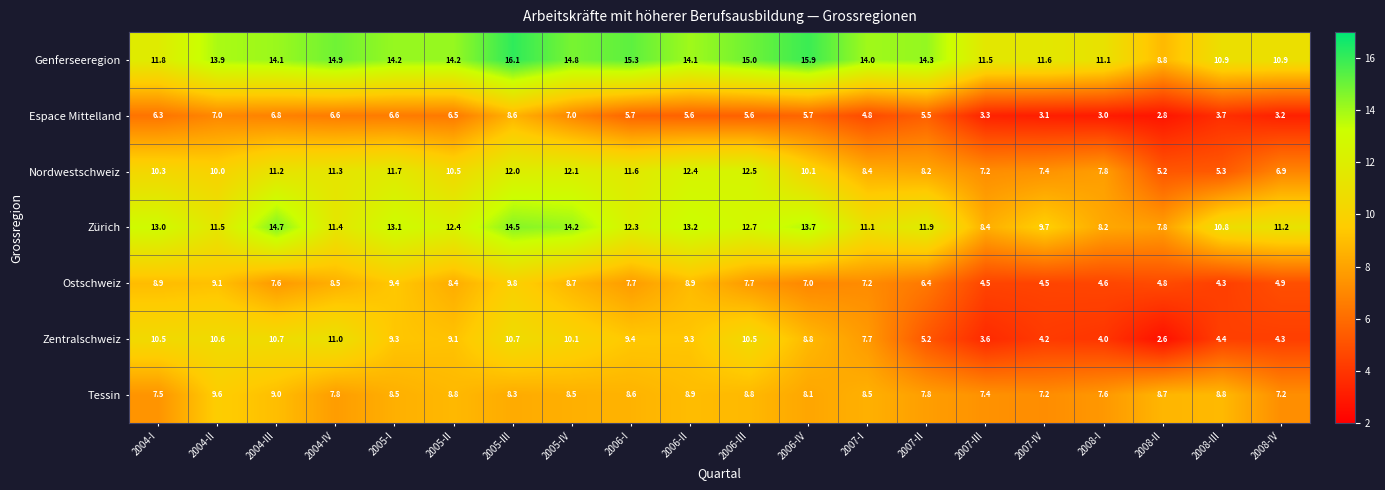

Read the Nordwestschweiz value at 2006-I.

11.6